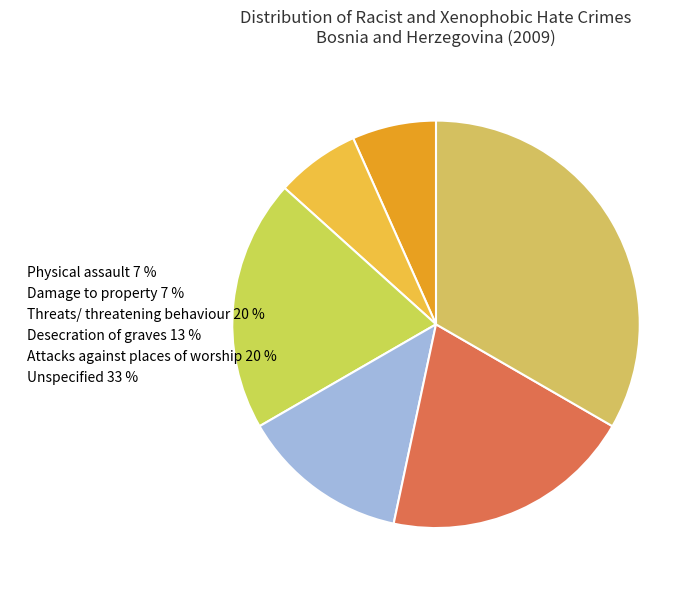

What percentage is the Physical assault slice, to the nearest percent?

7%